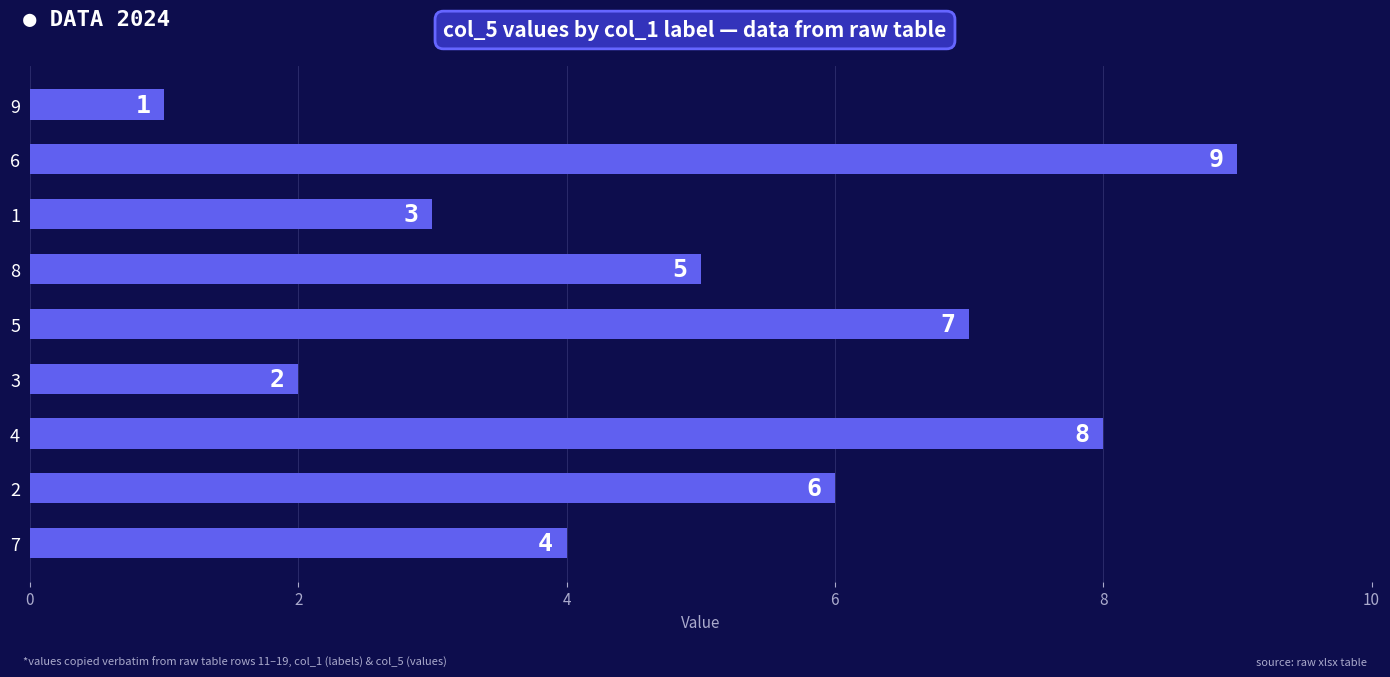

Reading bottom to top, list all the values displayed in this chart.

7=4	2=6	4=8	3=2	5=7	8=5	1=3	6=9	9=1